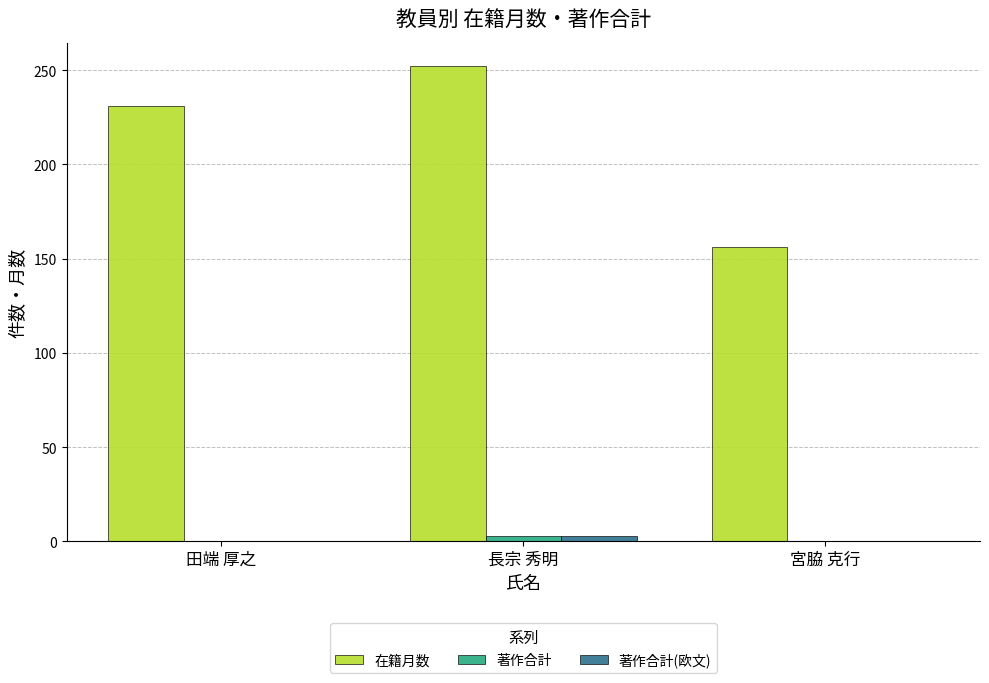

True or false: 在籍月数 has a value of 156 at 宮脇 克行.

True